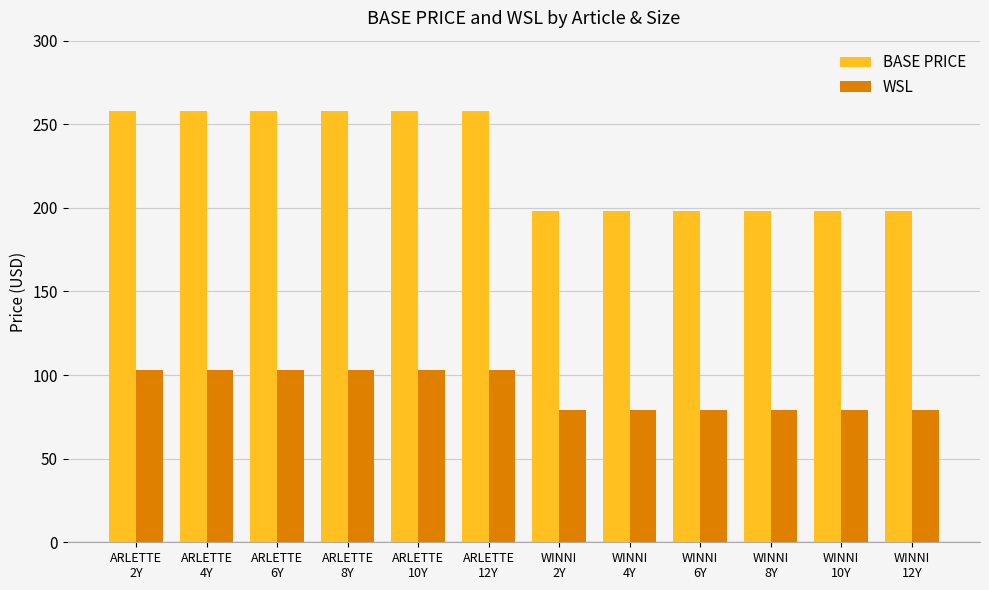

What is the maximum value for BASE PRICE?

258